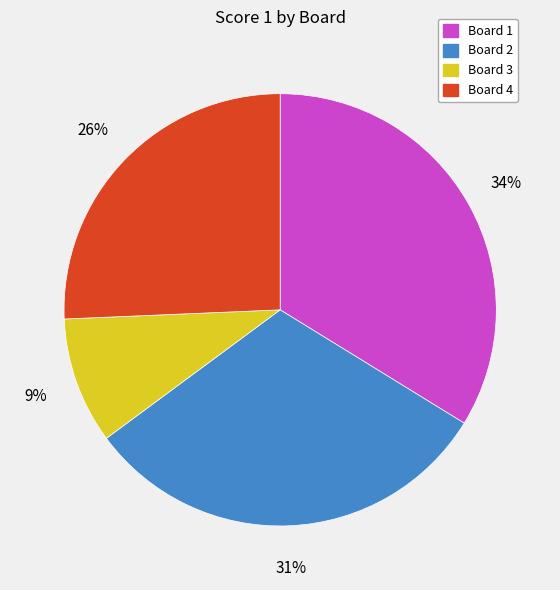

The Board 4 slice represents 39% of the pie. True or false?

False